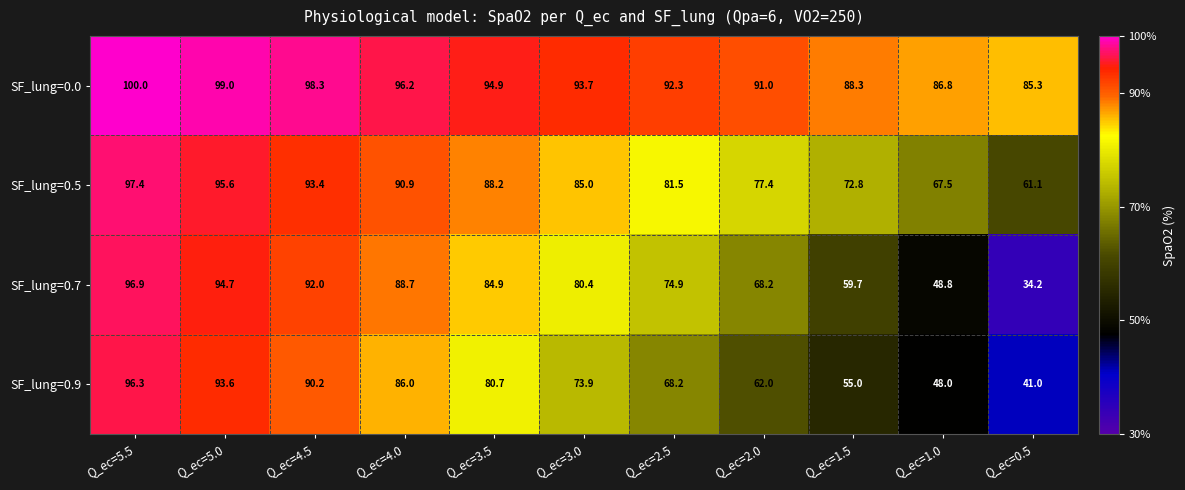

At how many categories does at least one series exceed 78?

11